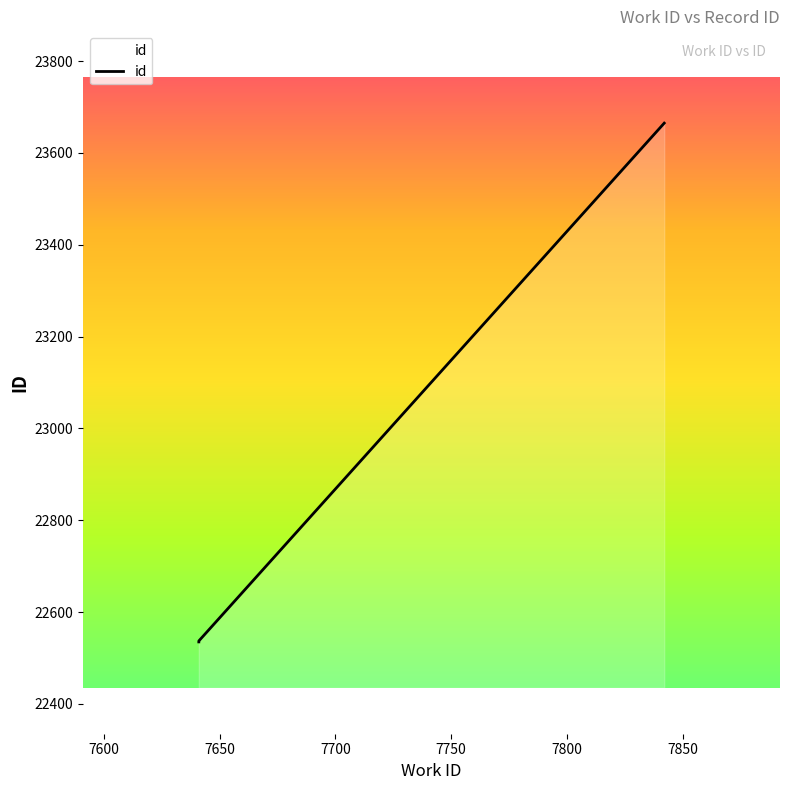

What is the value of the 4th point from the left?

23665